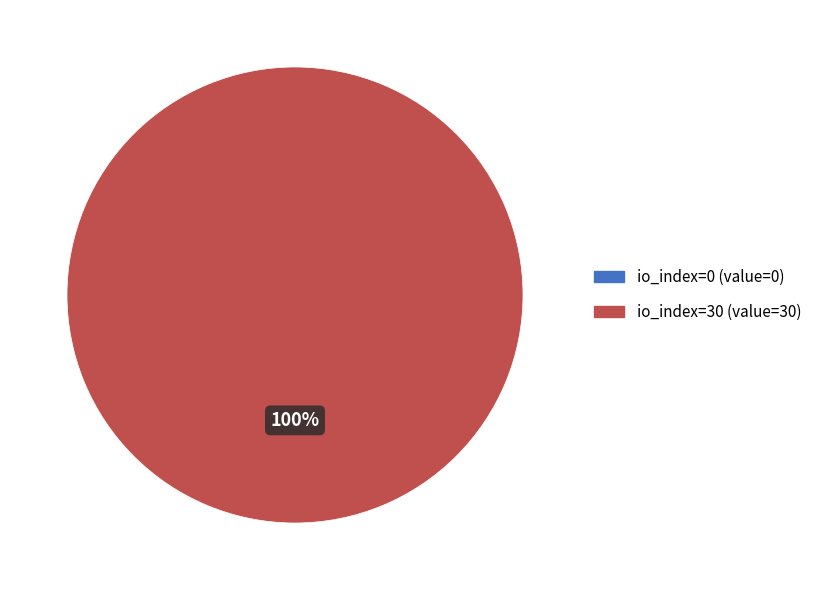

To the nearest percent, what percentage of the pie is io_index=30?

100%